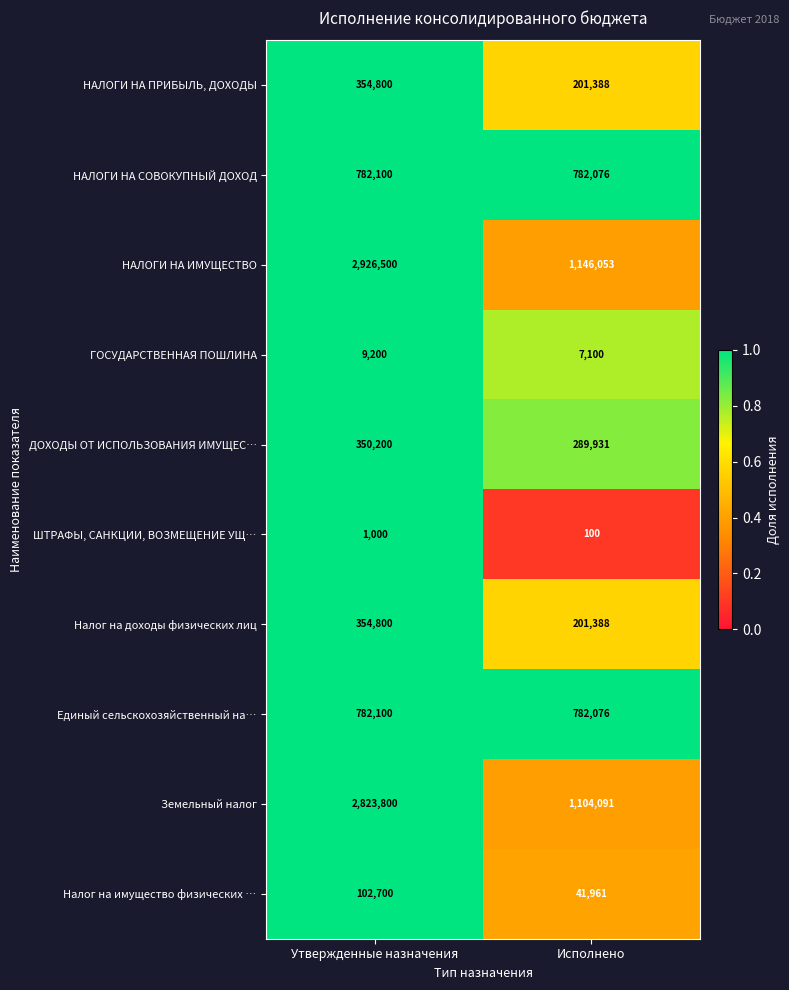

Reading left to right, extract all data points from this chart.

НАЛОГИ НА ПРИБЫЛЬ, ДОХОДЫ: Утвержденные назначения=354800	Исполнено=201388
НАЛОГИ НА СОВОКУПНЫЙ ДОХОД: Утвержденные назначения=782100	Исполнено=782076
НАЛОГИ НА ИМУЩЕСТВО: Утвержденные назначения=2926500	Исполнено=1146053
ГОСУДАРСТВЕННАЯ ПОШЛИНА: Утвержденные назначения=9200	Исполнено=7100
ДОХОДЫ ОТ ИСПОЛЬЗОВАНИЯ ИМУЩЕС…: Утвержденные назначения=350200	Исполнено=289931
ШТРАФЫ, САНКЦИИ, ВОЗМЕЩЕНИЕ УЩ…: Утвержденные назначения=1000	Исполнено=100
Налог на доходы физических лиц: Утвержденные назначения=354800	Исполнено=201388
Единый сельскохозяйственный на…: Утвержденные назначения=782100	Исполнено=782076
Земельный налог: Утвержденные назначения=2823800	Исполнено=1104091
Налог на имущество физических …: Утвержденные назначения=102700	Исполнено=41961